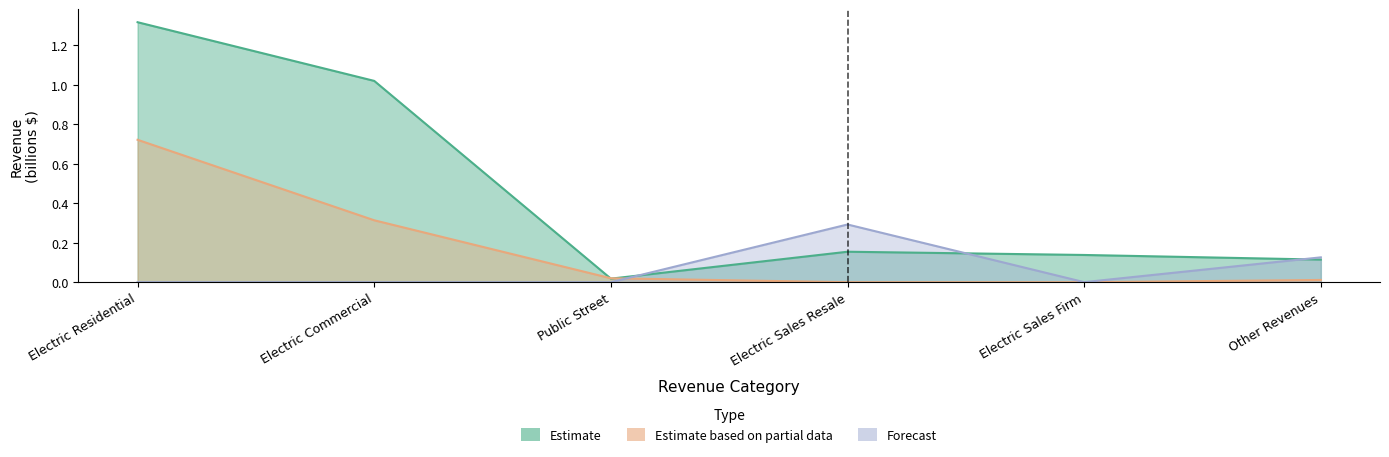

Does the chart display data point markers on the line(s)?

No